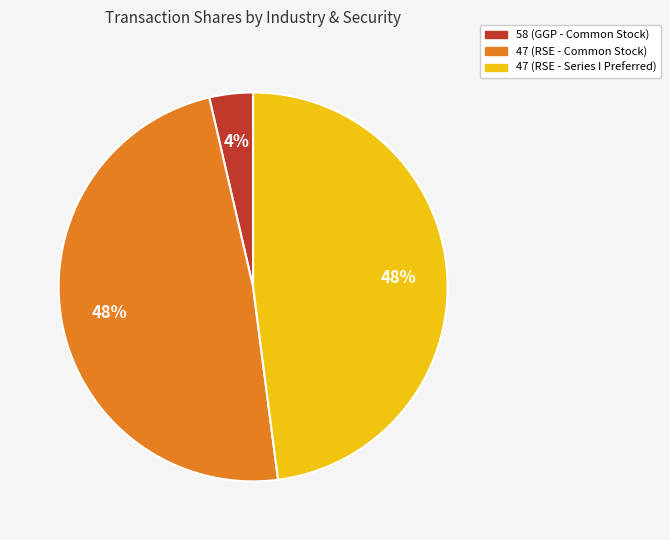

Which slice is the smallest?

58 (GGP - Common Stock)